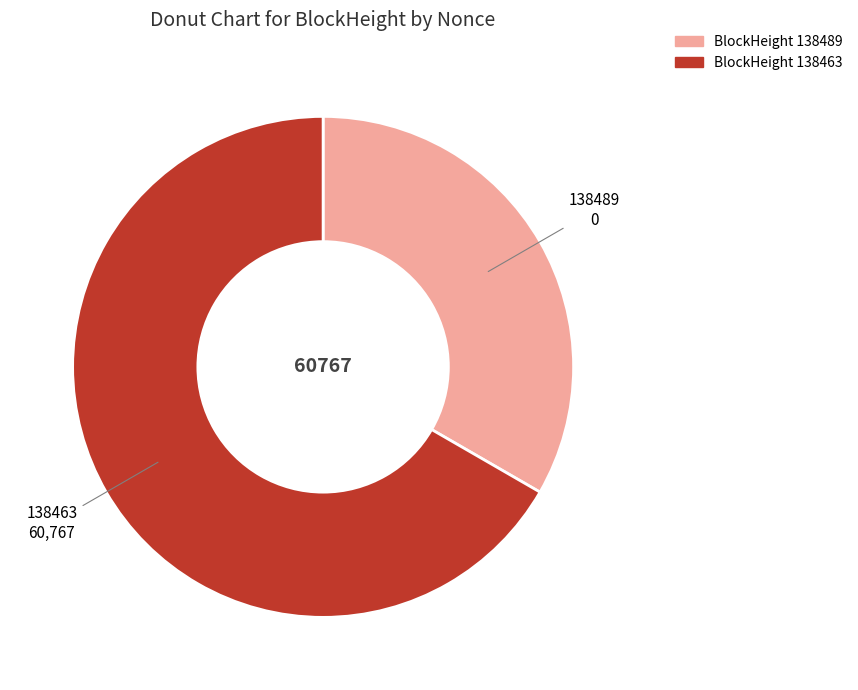

Count the number of slices in the pie.

2